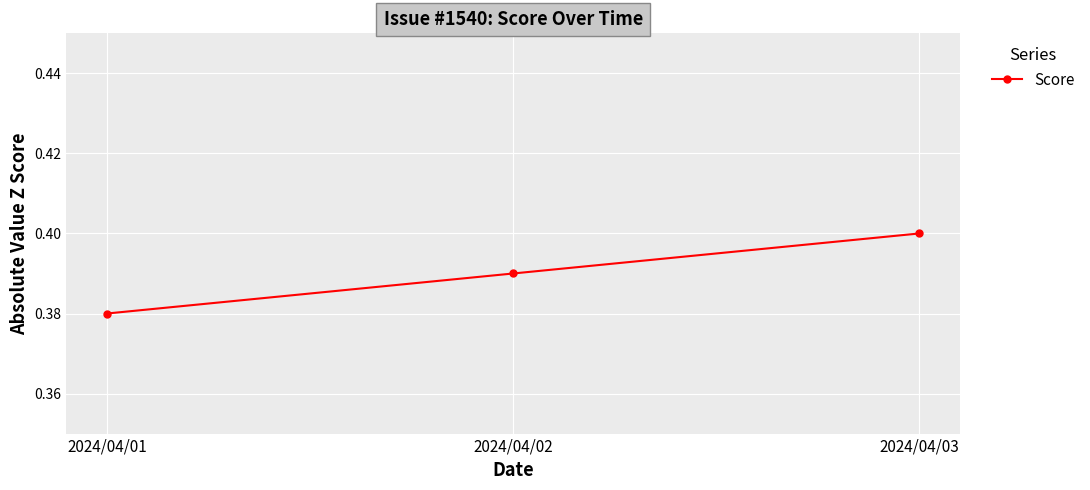

List the labels in order of value, largest first.

2024/04/03, 2024/04/02, 2024/04/01